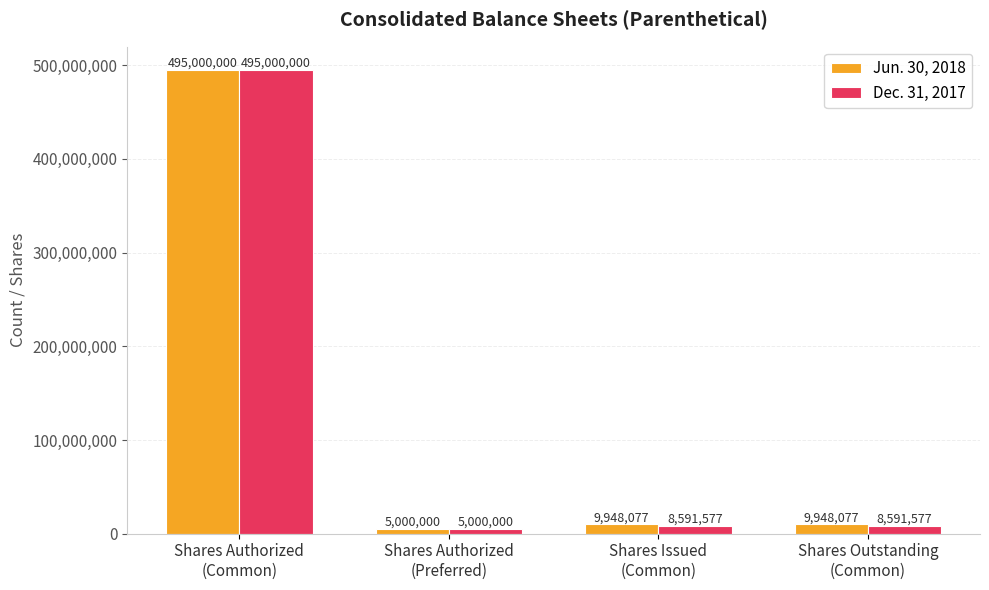

Which series has the largest total across all categories?

Jun. 30, 2018